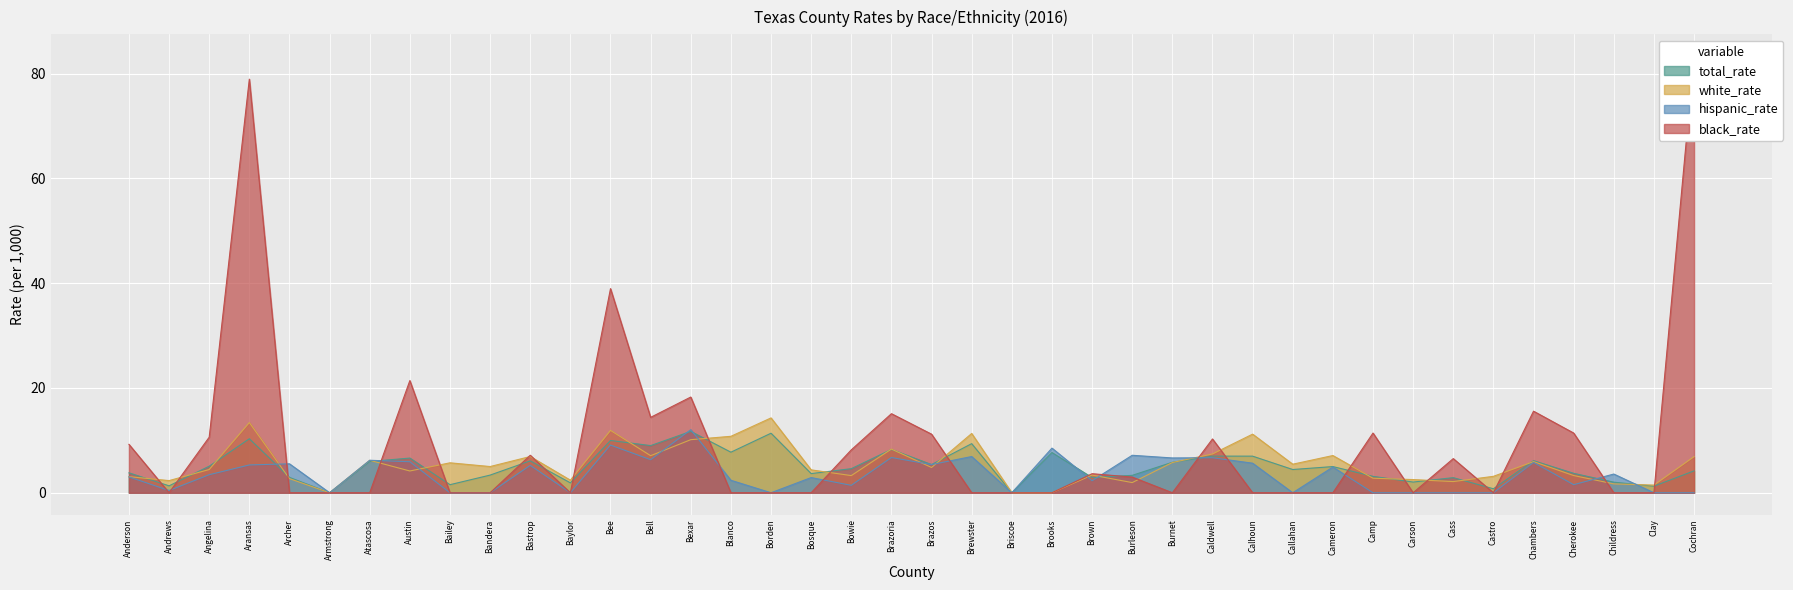

Which series ends up on top after the final intersection of hispanic_rate and total_rate?

total_rate